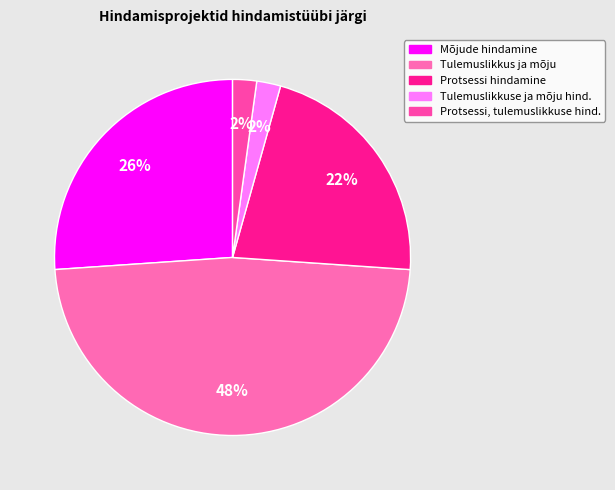

How many slices are in this pie chart?

5